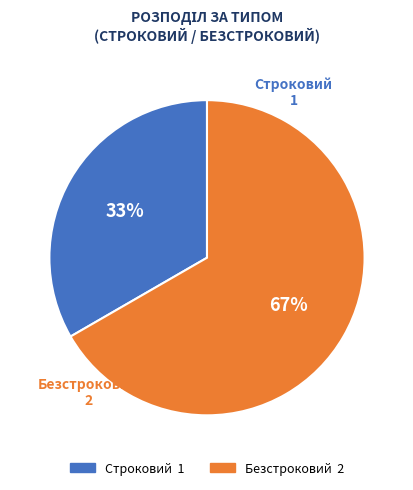

Rank the categories by value from highest to lowest.

Безстроковий, Строковий